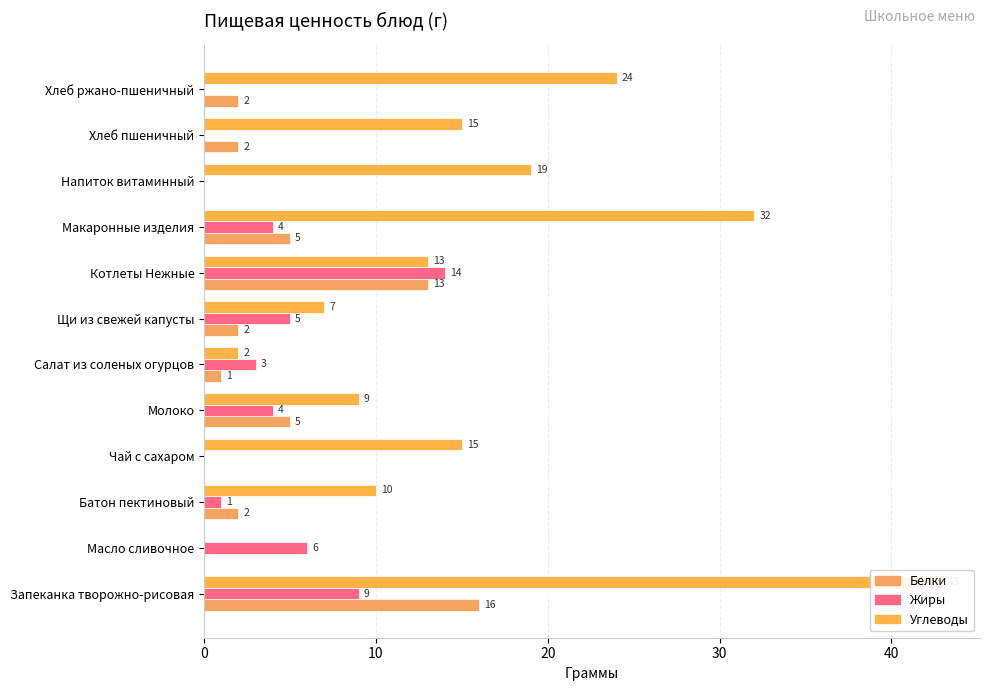

What is the value of the Углеводы bar at the 5th from the left?

9